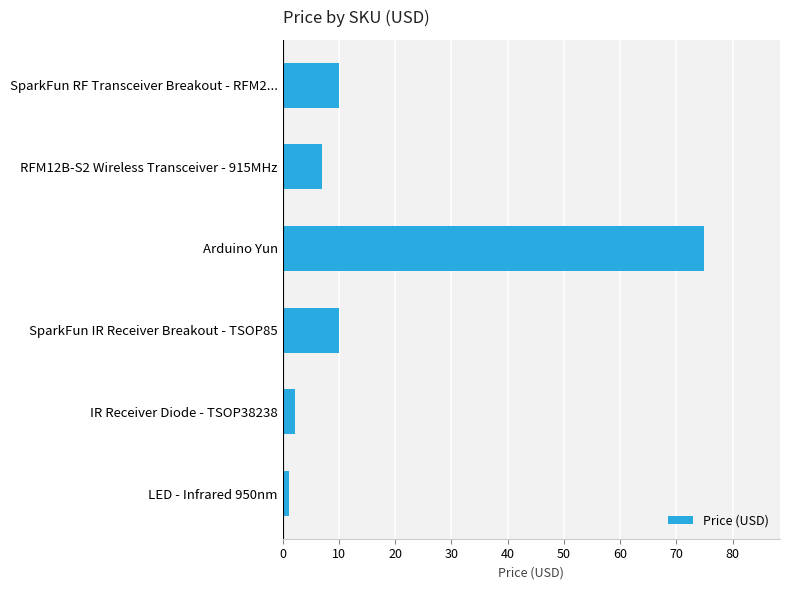

What is the sum of all values?

105.0